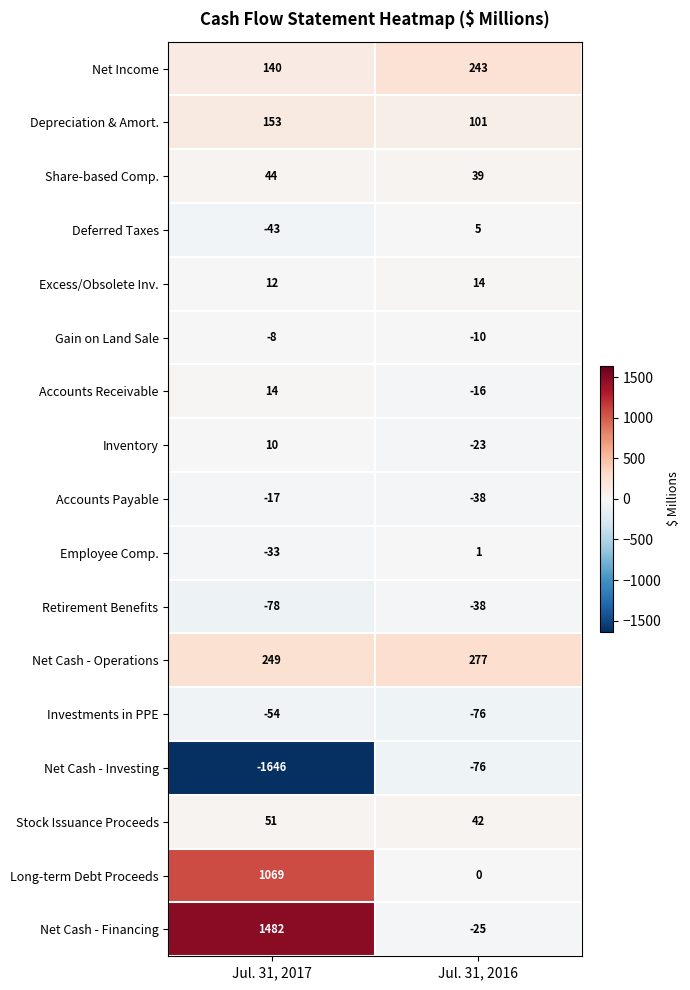

What is the total value across all series at Jul. 31, 2016?

420